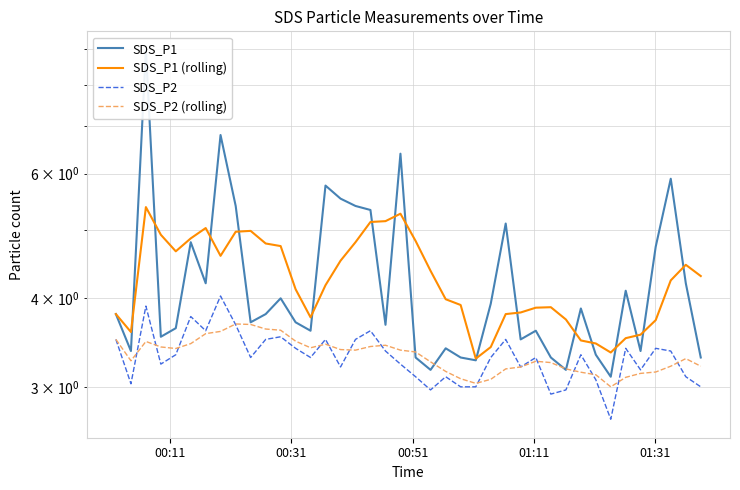

Which series ends up on top after the final intersection of SDS_P2 and SDS_P2 (rolling)?

SDS_P2 (rolling)